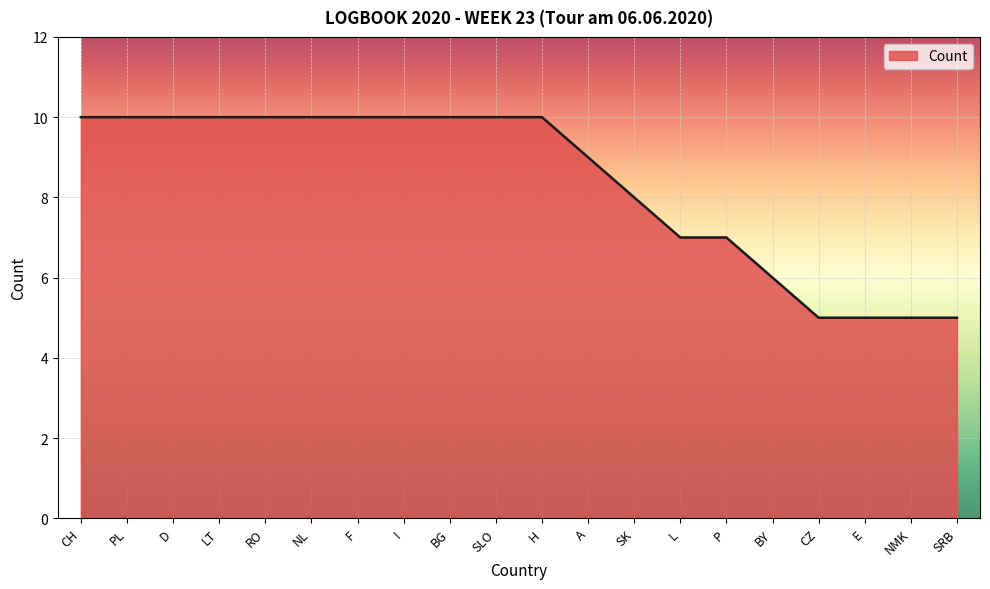

What is the change in value from H to NMK?

-5